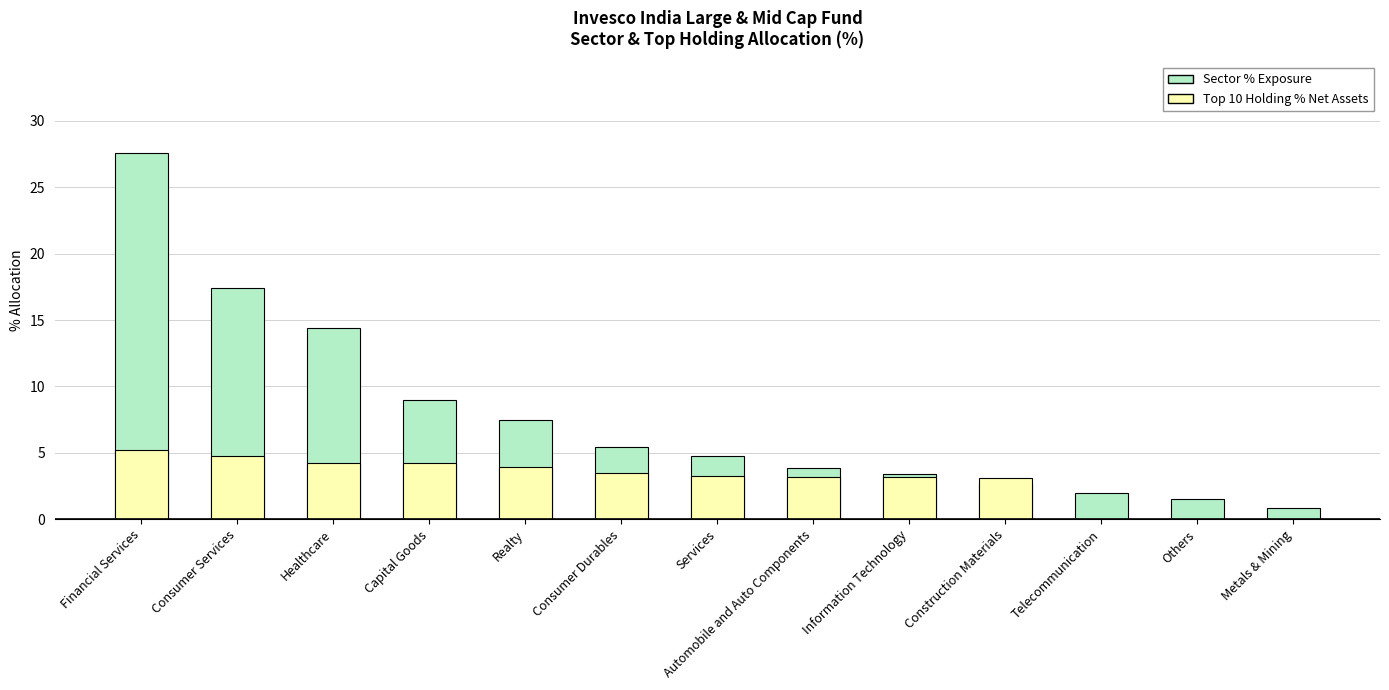

Reading right to left, list all the values displayed in this chart.

Sector % Exposure: 0.9	1.5	2.0	2.7	3.4	3.8	4.8	5.4	7.5	8.9	14.4	17.4	27.6
Top 10 Holding % Net Assets: 0.0	0.0	0.0	3.1	3.1	3.2	3.2	3.5	3.9	4.2	4.2	4.8	5.2